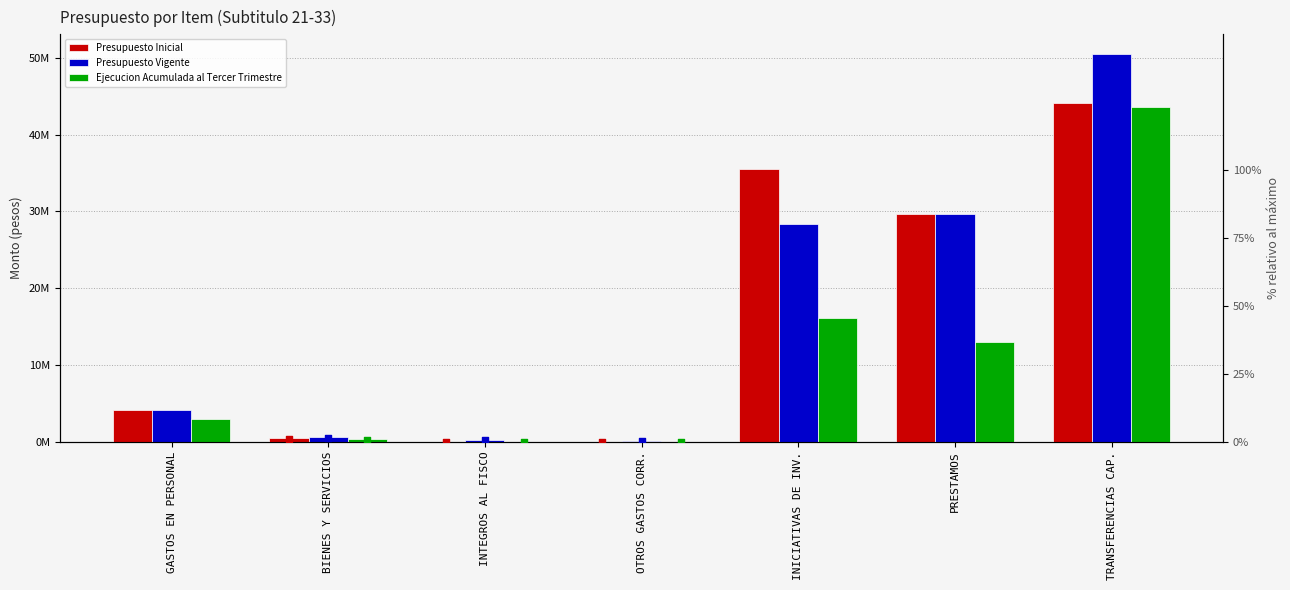

At which category is the sum across all series the highest?

TRANSFERENCIAS CAP.